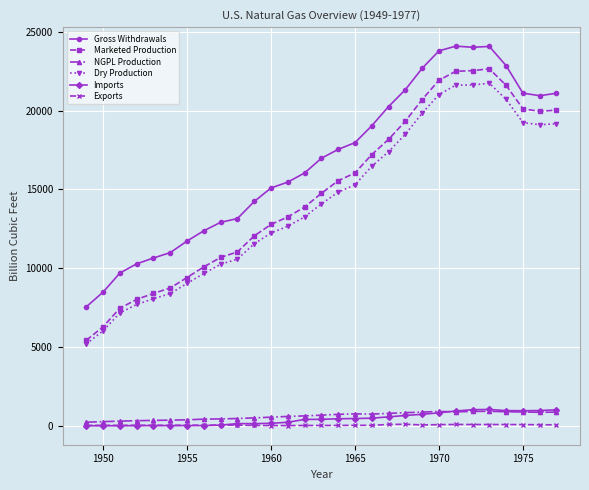

What is the maximum value for Gross Withdrawals?

24088.0